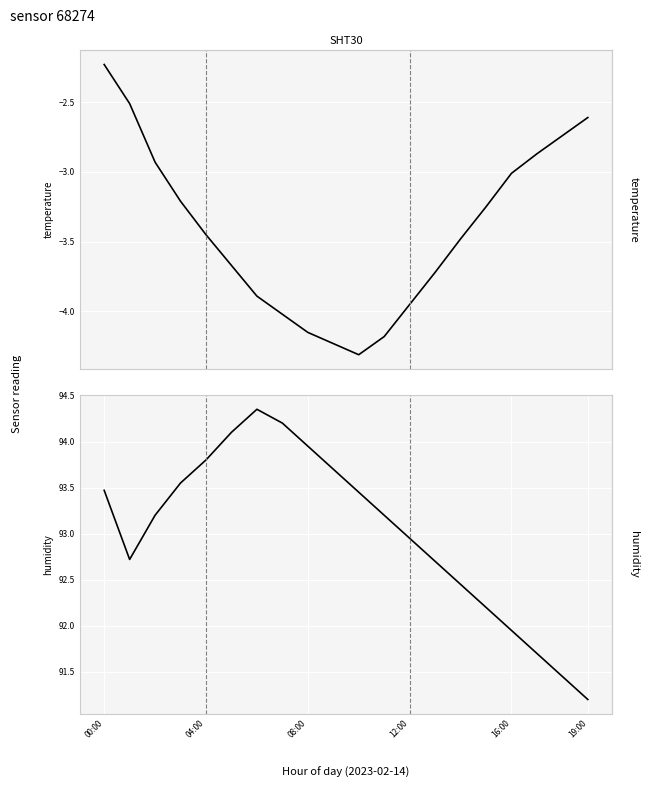

What position from the right is 12:00?

8